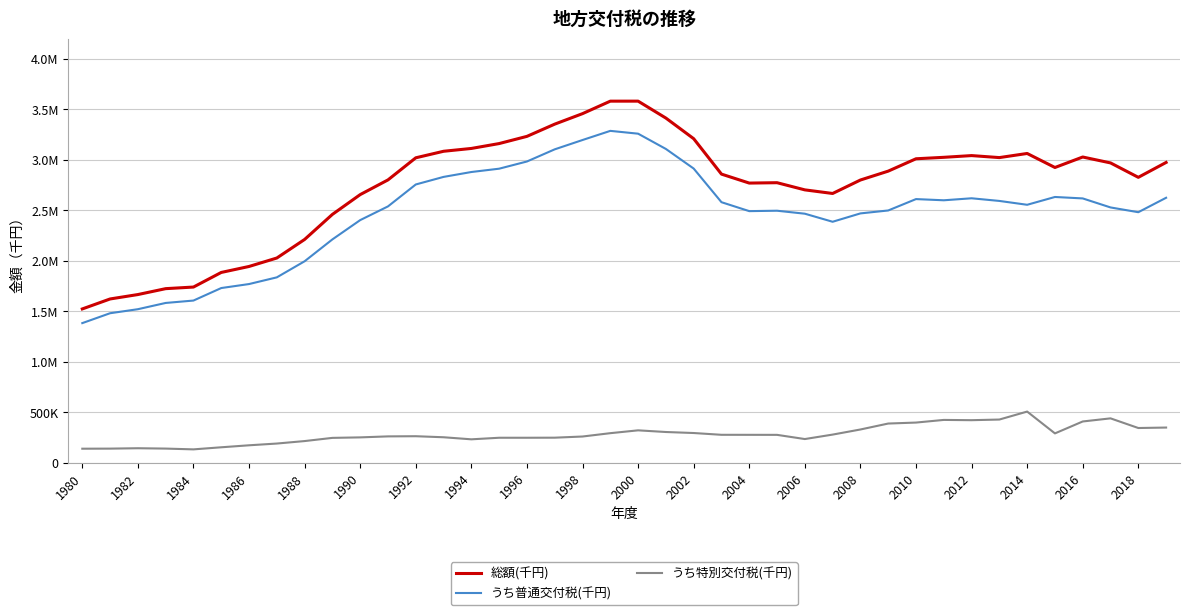

Where is the first local minimum for 総額(千円)?

2004